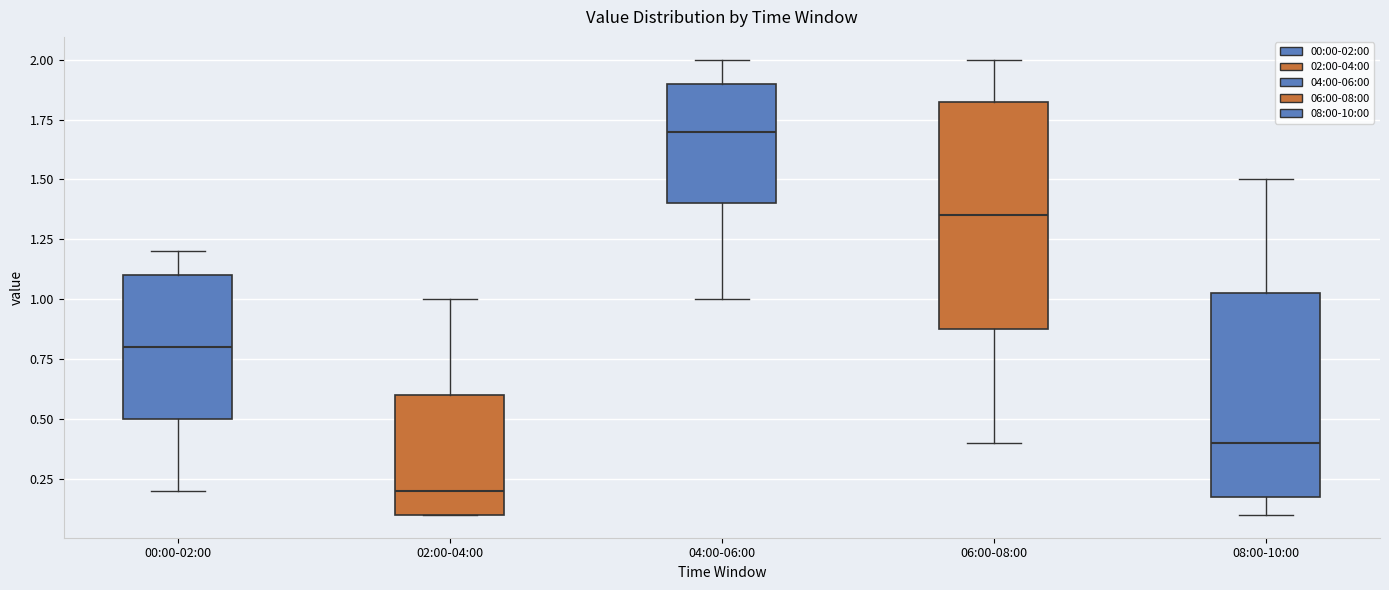

Which box's median line is the lowest?

02:00-04:00